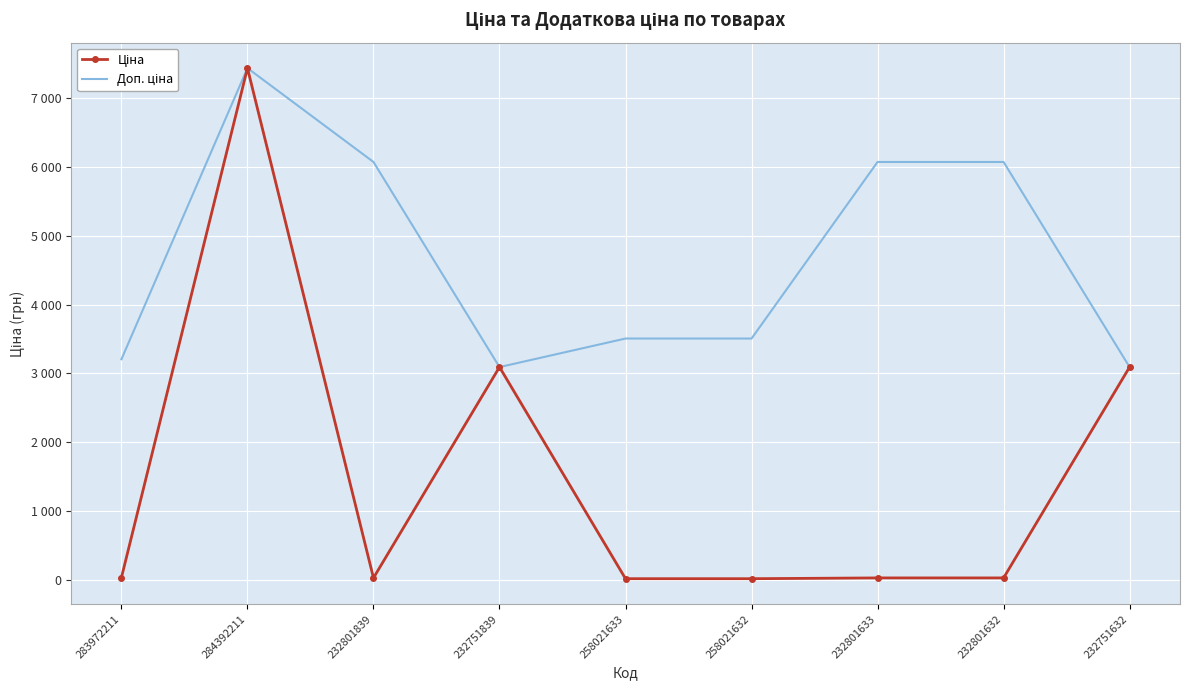

What is the sum of all Доп. ціна values?

42051.2